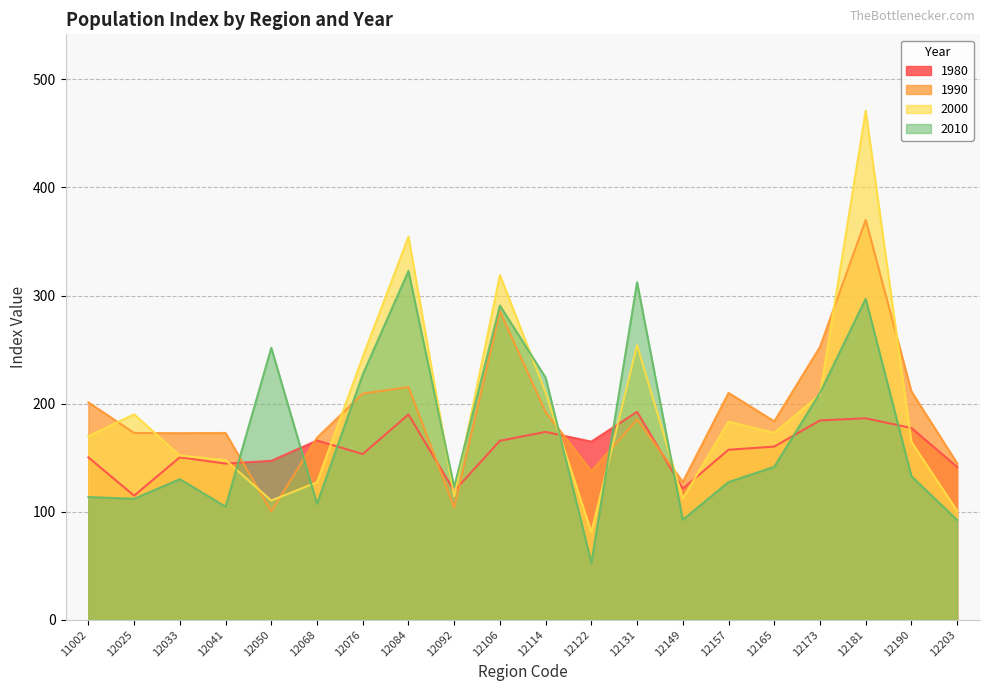

Which label corresponds to the largest value in the chart?

12181